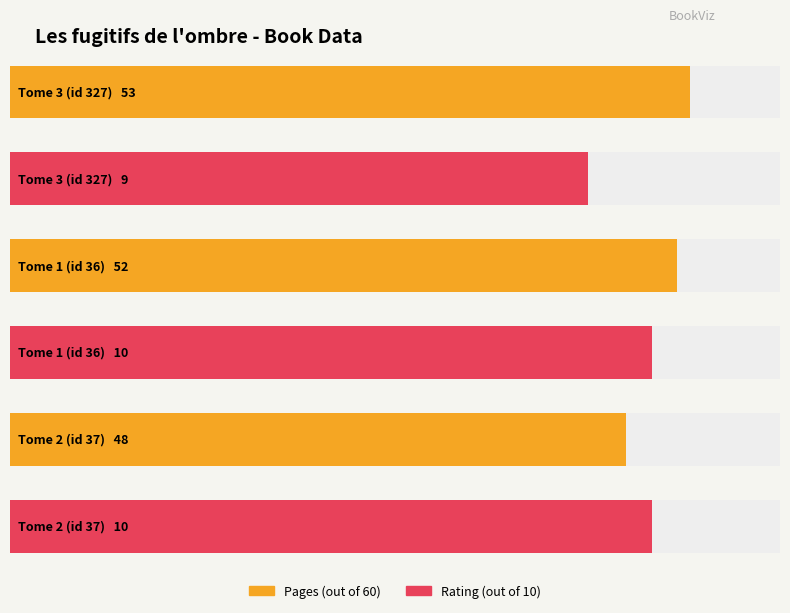

What are all the series names shown in the legend?

pages, rating